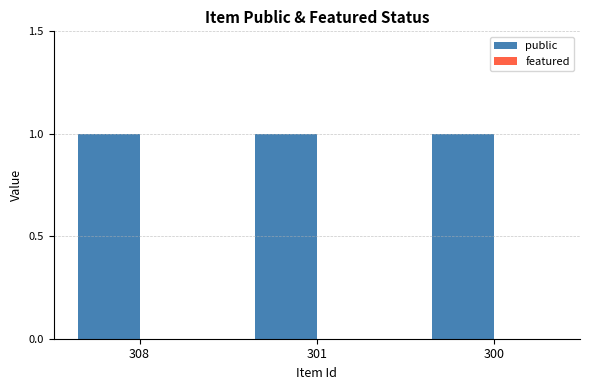

List the series in order of their peak value, highest first.

public, featured